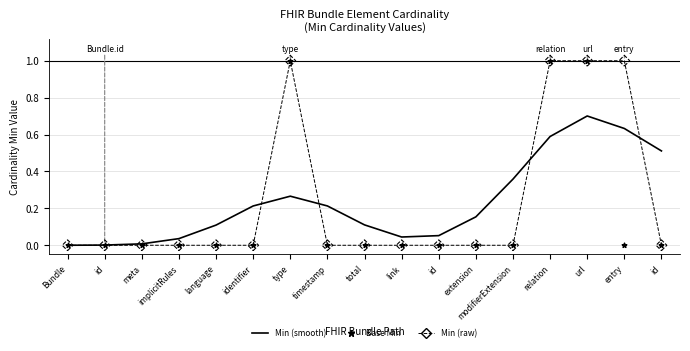

At which category is the sum across all series the highest?

url